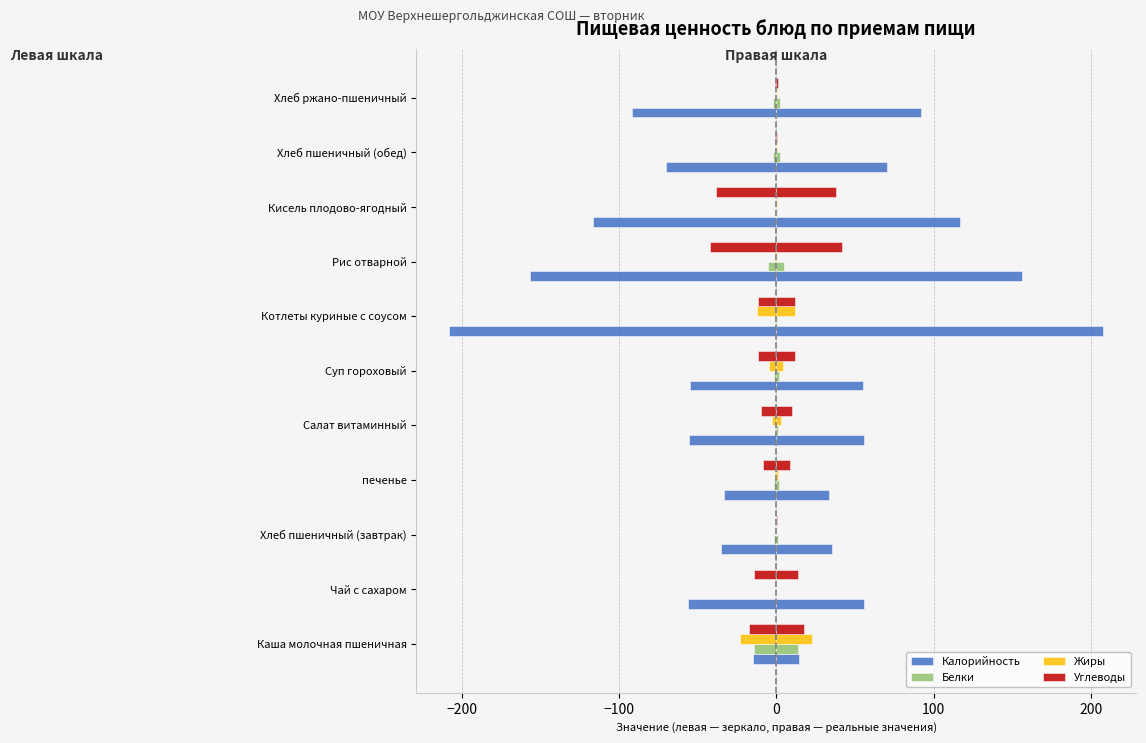

Is it true that Белки equals 0.8 at Салат витаминный?

True